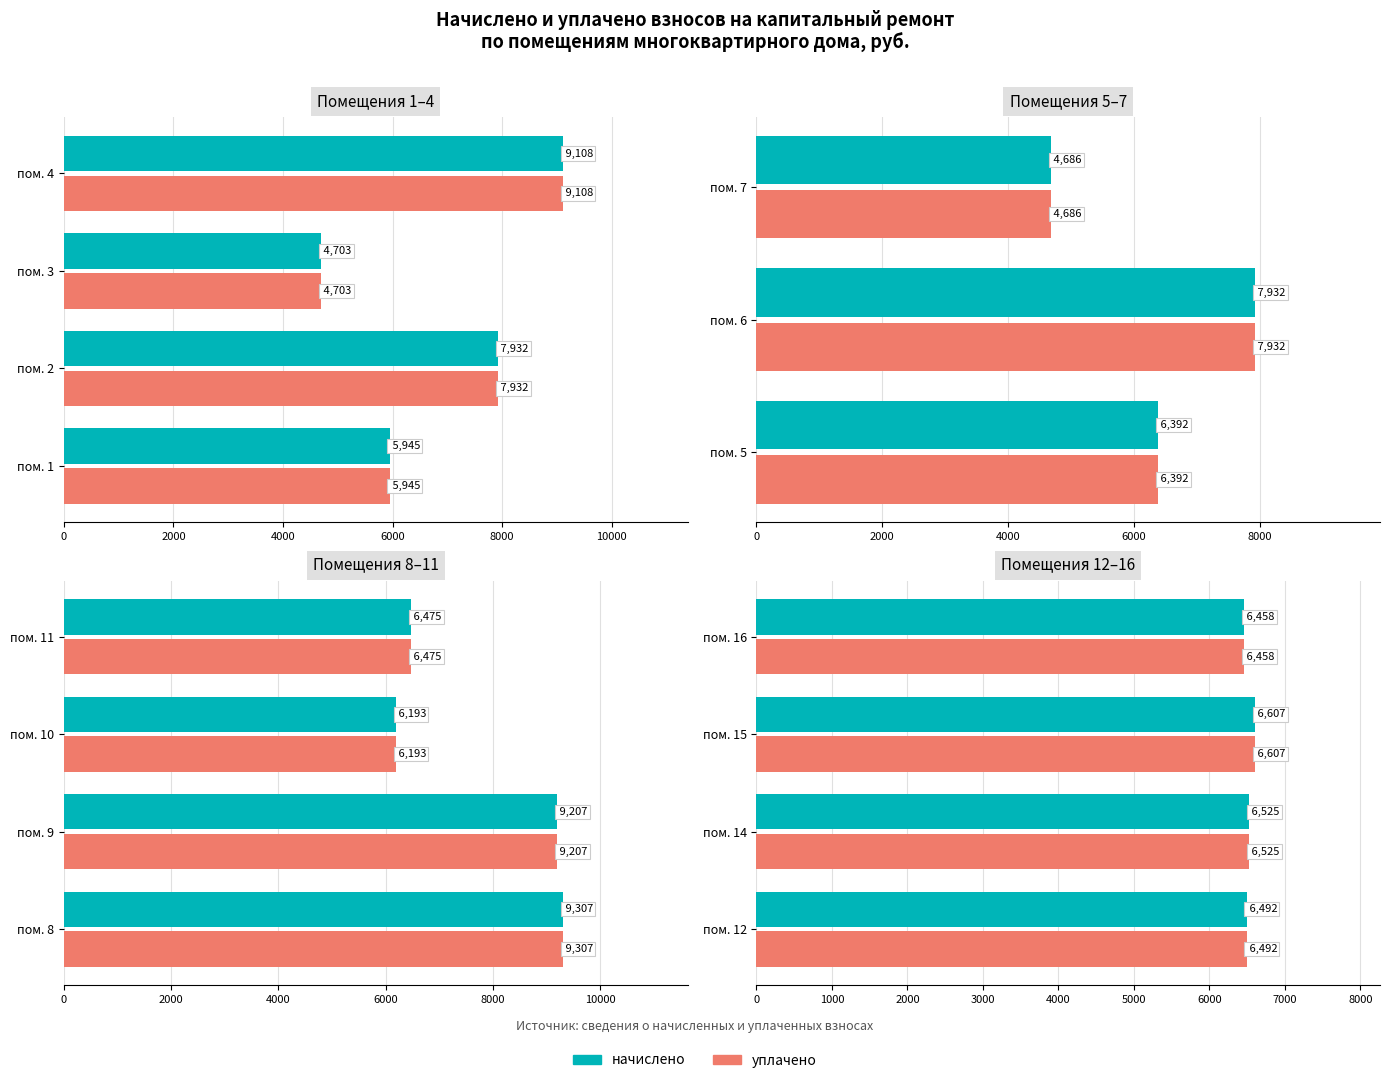

The уплачено series shows 6491.5 at пом. 12. True or false?

True